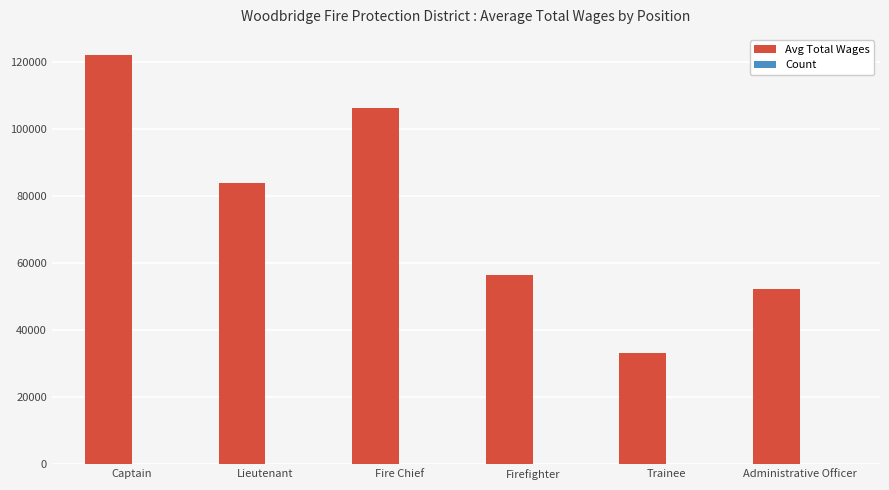

At which label does Avg Total Wages reach its peak?

Captain